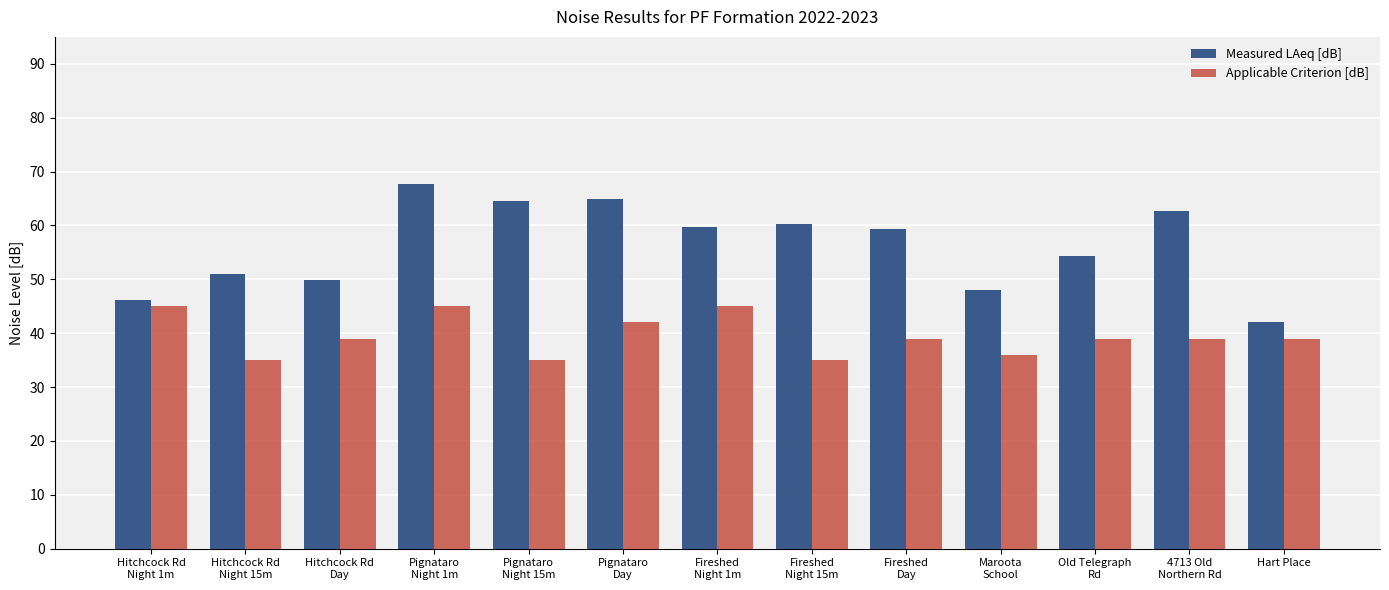

Is the value of Applicable Criterion [dB] at Pignataro
Night 15m greater than the value of Measured LAeq [dB] at 4713 Old
Northern Rd?

No